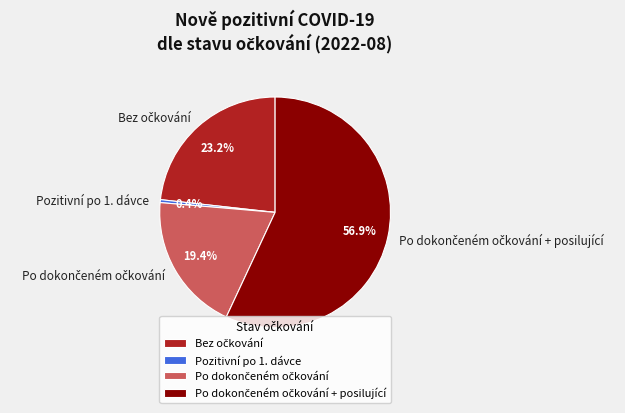

To the nearest percent, what is the average slice percentage?

25%